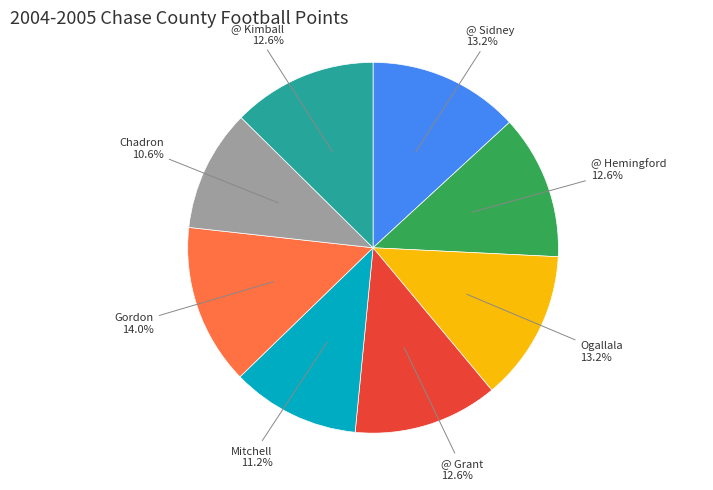

To the nearest percent, what portion does @ Sidney represent?

13%